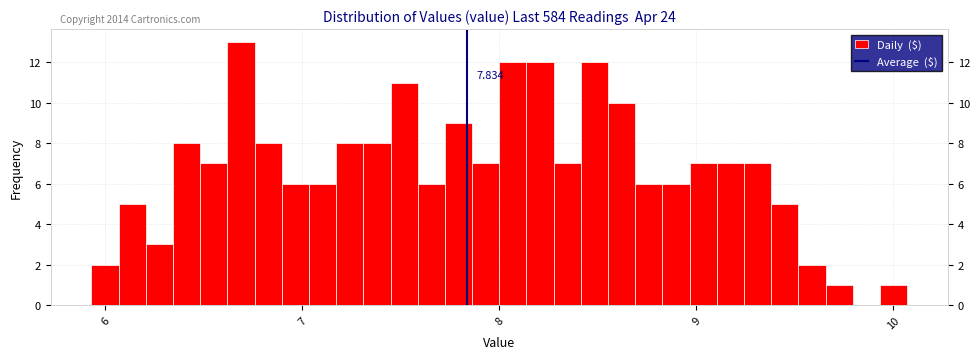

Around what value on the x-axis is the tallest bar? Give the approximate position of its centre, as read against the axis.

6.7